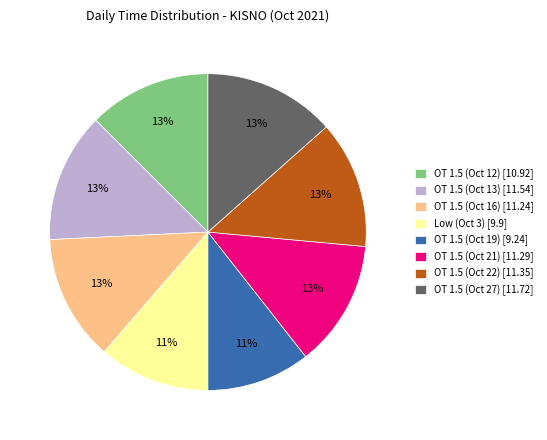

Count the number of slices in the pie.

8